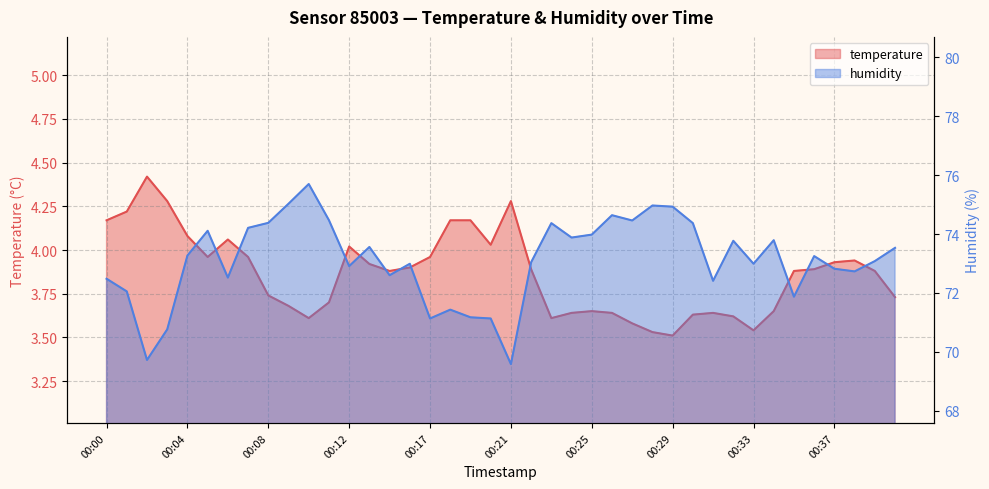

At which category does the chart reach its peak across all series?

00:10